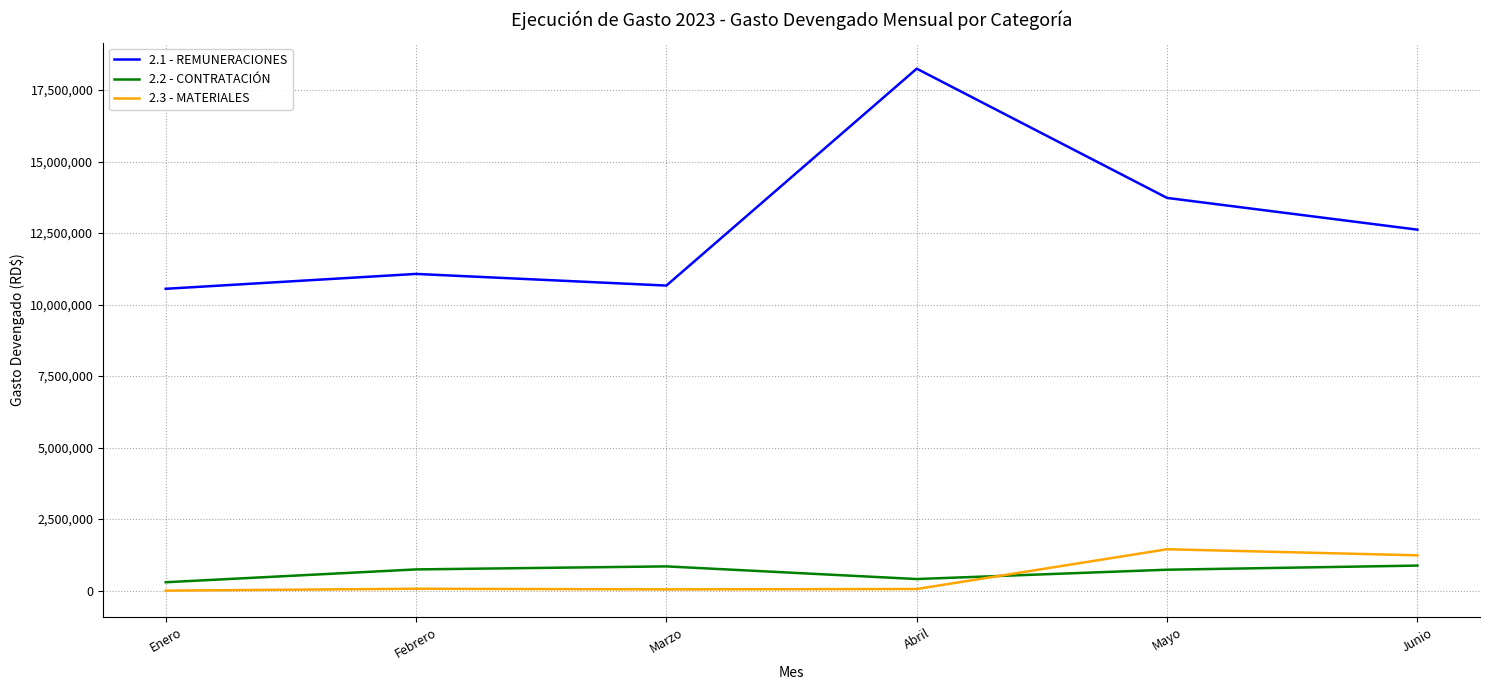

What is the maximum value for 2.2 - CONTRATACIÓN?

874806.5